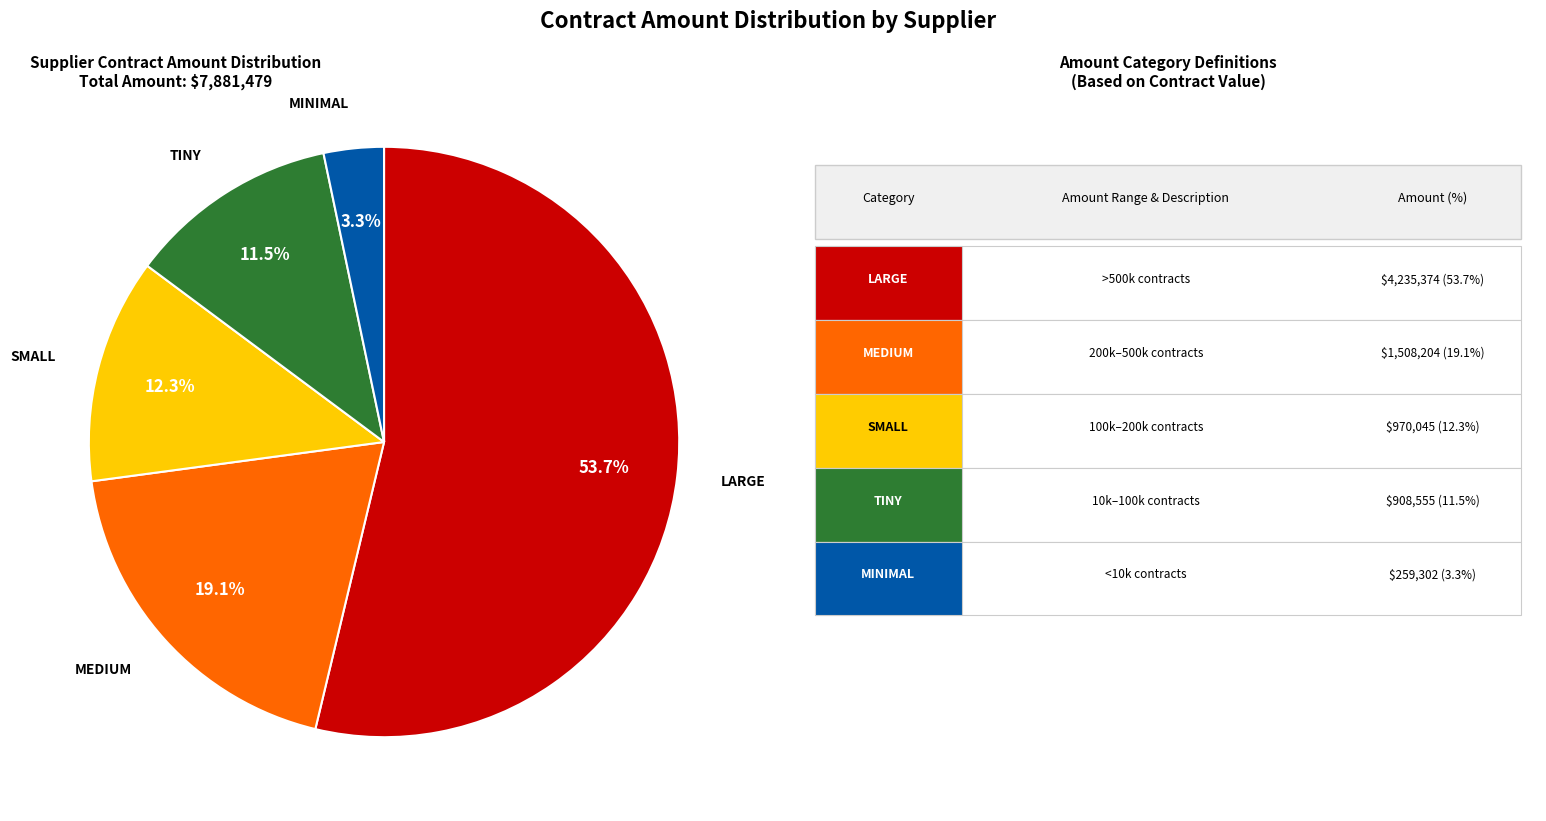

Is there any slice that represents more than half of the pie?

Yes